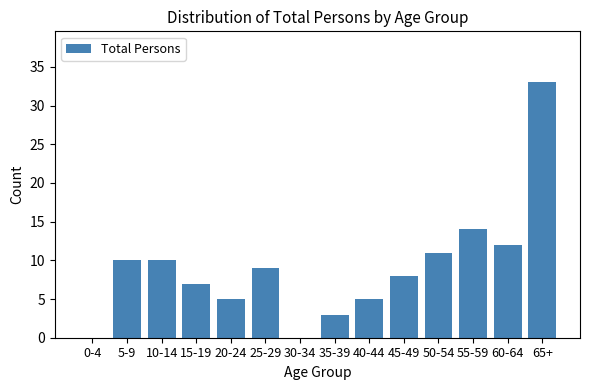

Reading left to right, transcribe all the data shown in this chart.

0-4=0	5-9=10	10-14=10	15-19=7	20-24=5	25-29=9	30-34=0	35-39=3	40-44=5	45-49=8	50-54=11	55-59=14	60-64=12	65+=33